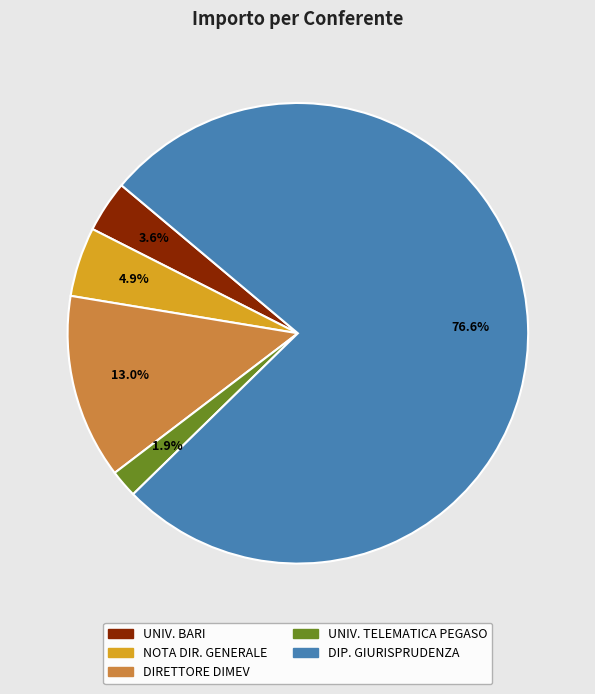

Which slice is the smallest?

UNIV. TELEMATICA PEGASO